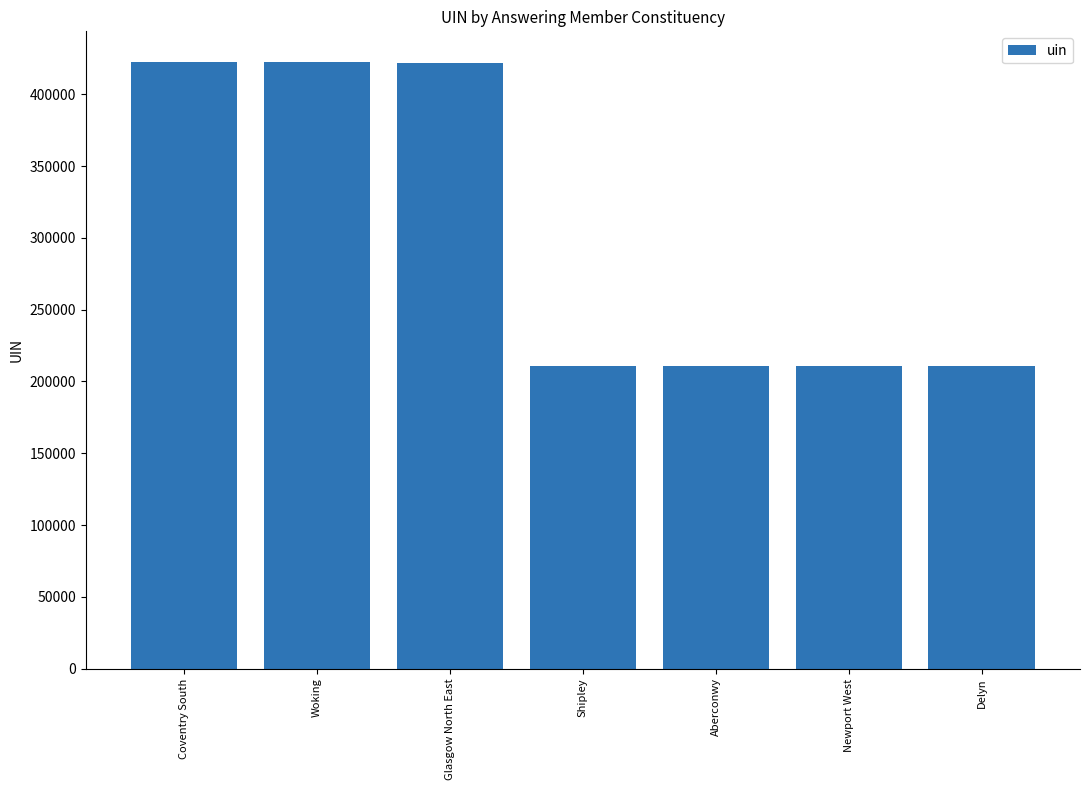

How many bars are there in total?

7